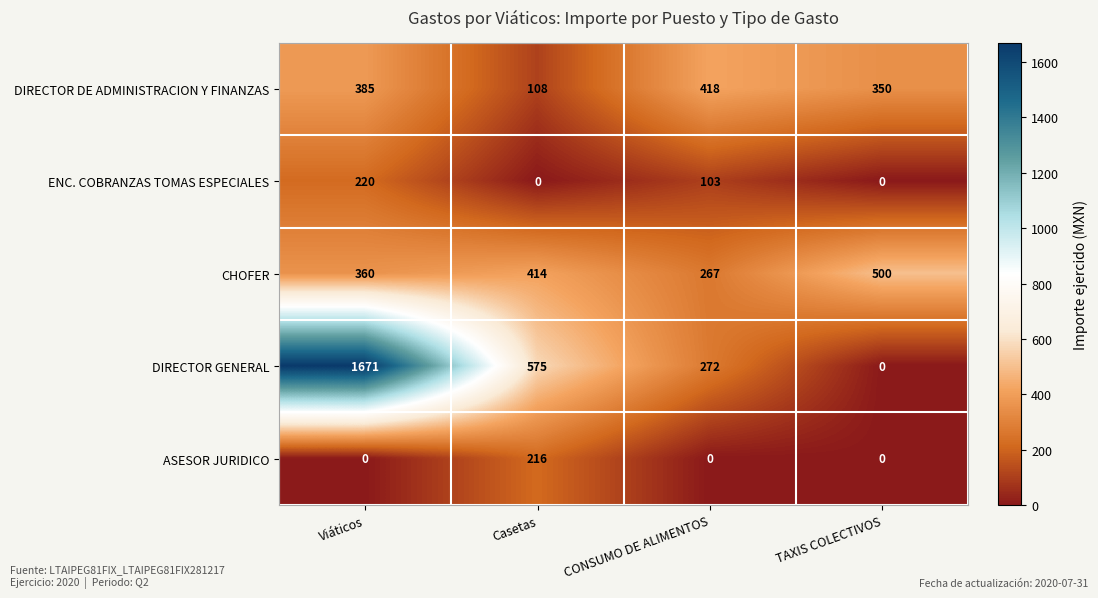

At CONSUMO DE ALIMENTOS, list the series in order from largest to smallest.

DIRECTOR DE ADMINISTRACION Y FINANZAS, DIRECTOR GENERAL, CHOFER, ENC. COBRANZAS TOMAS ESPECIALES, ASESOR JURIDICO